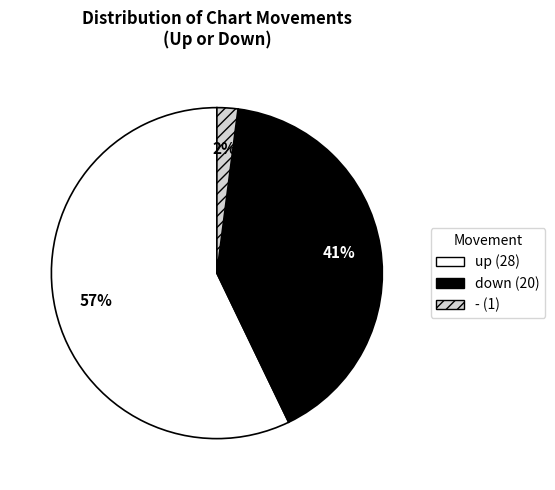

Which slice is the smallest?

-